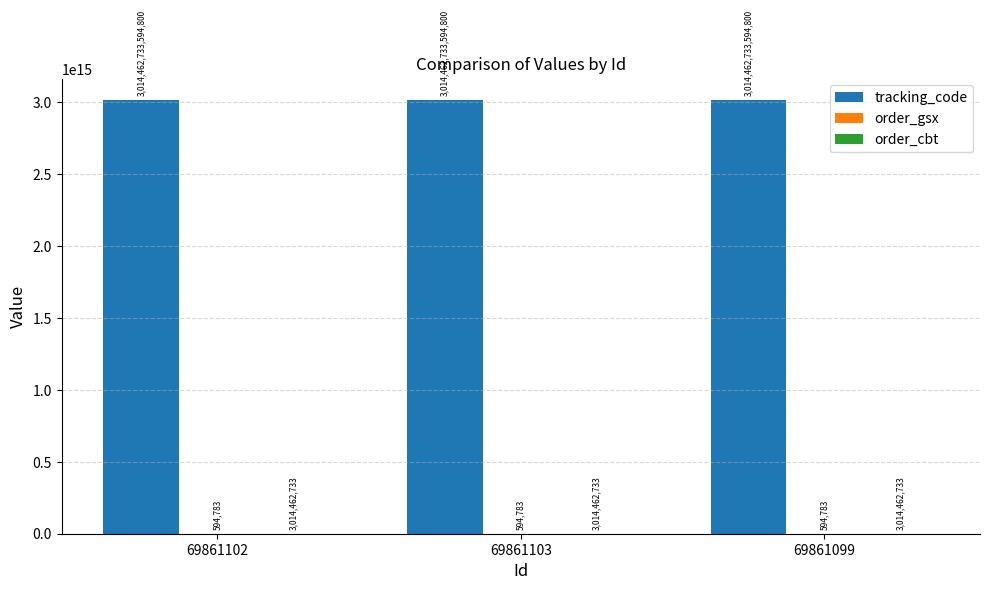

Which series has the largest total across all categories?

tracking_code